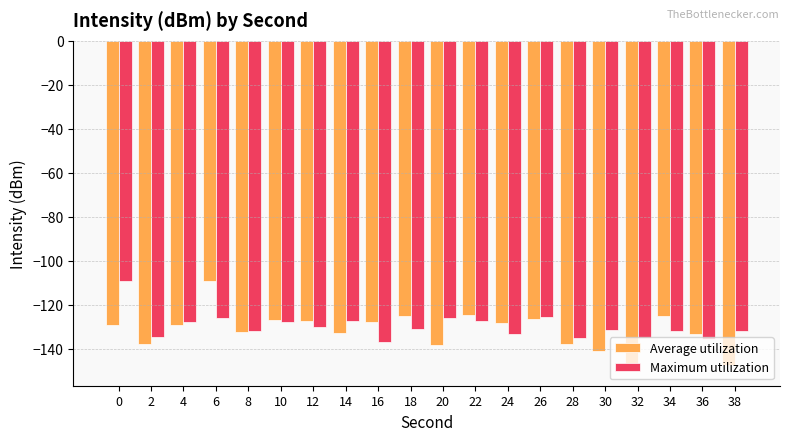

Is it true that Average utilization equals -132.0 at 8?

True